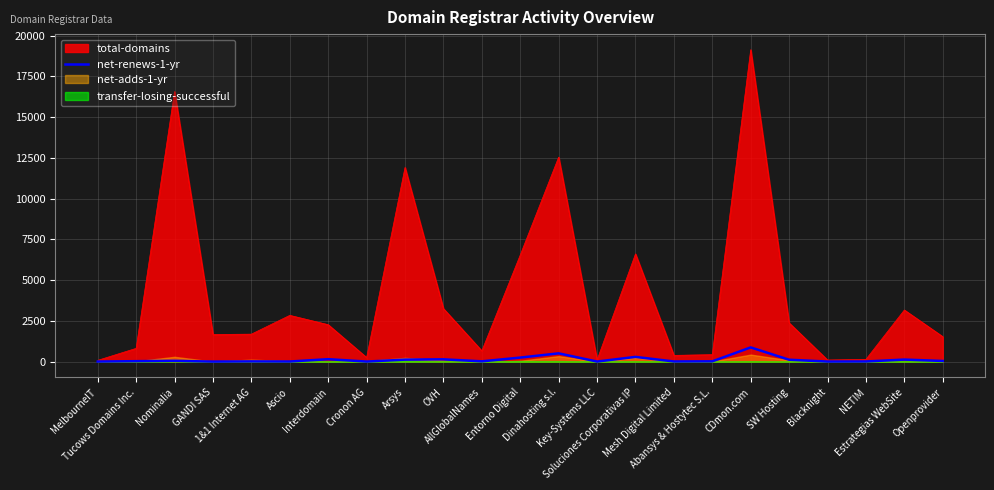

Read the value at NETIM.

8